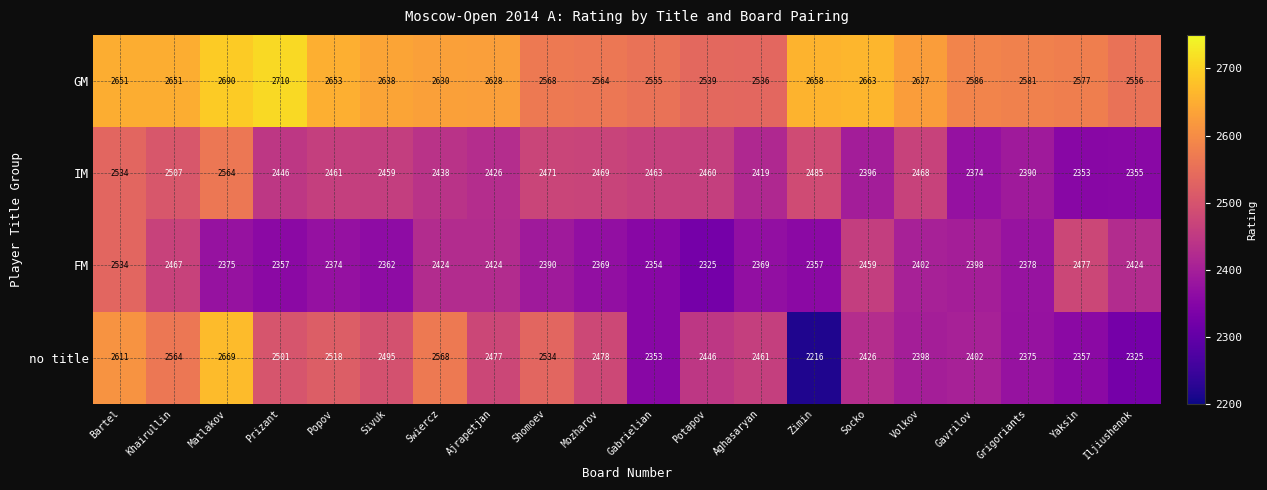

Which series has the widest spread of values?

no title